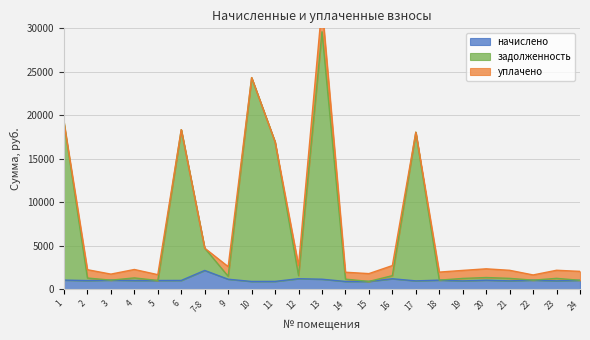

What is the maximum value for начислено?

2161.8